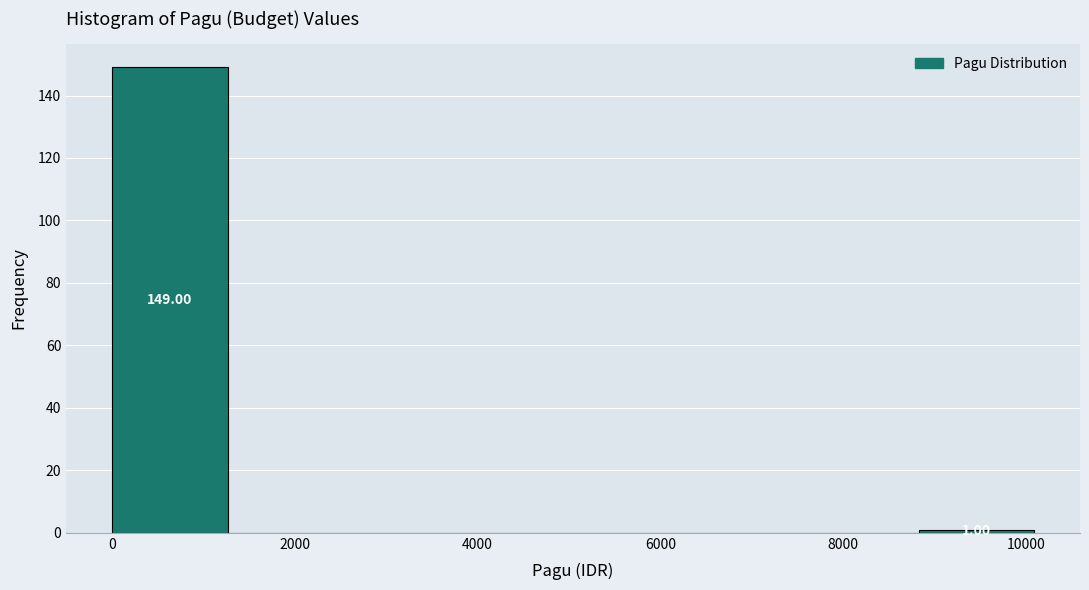

Which range on the x-axis has the tallest bar?

0 to 1200